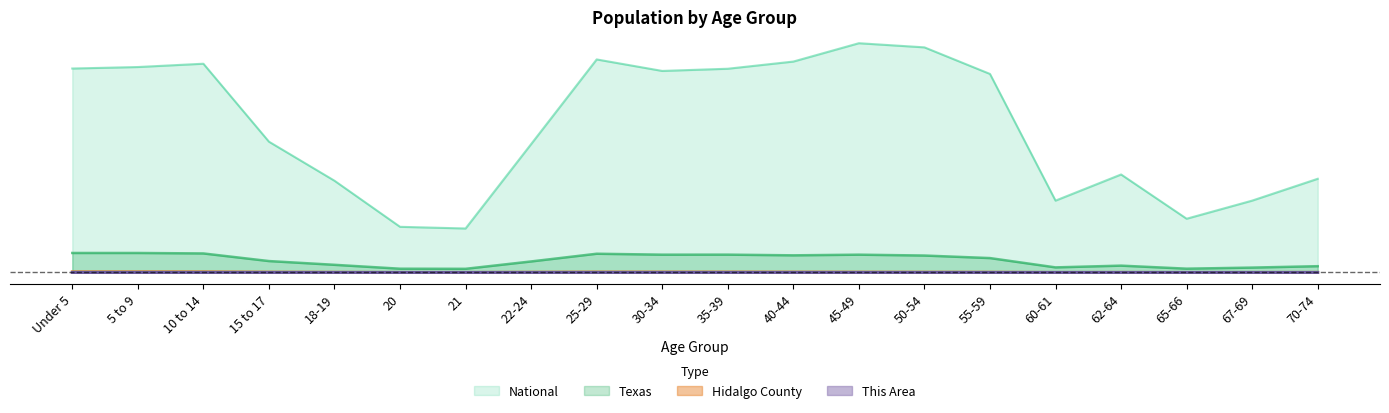

Which series has the largest range (max minus min)?

National